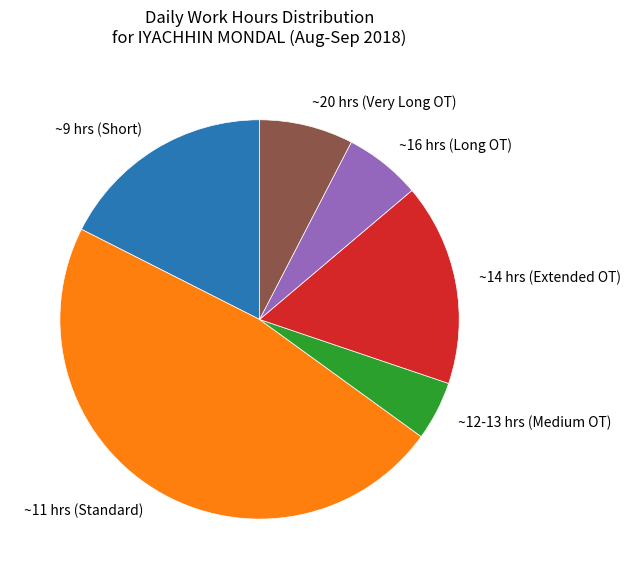

Do ~9 hrs (Short) and ~20 hrs (Very Long OT) together represent more than half of the pie?

No